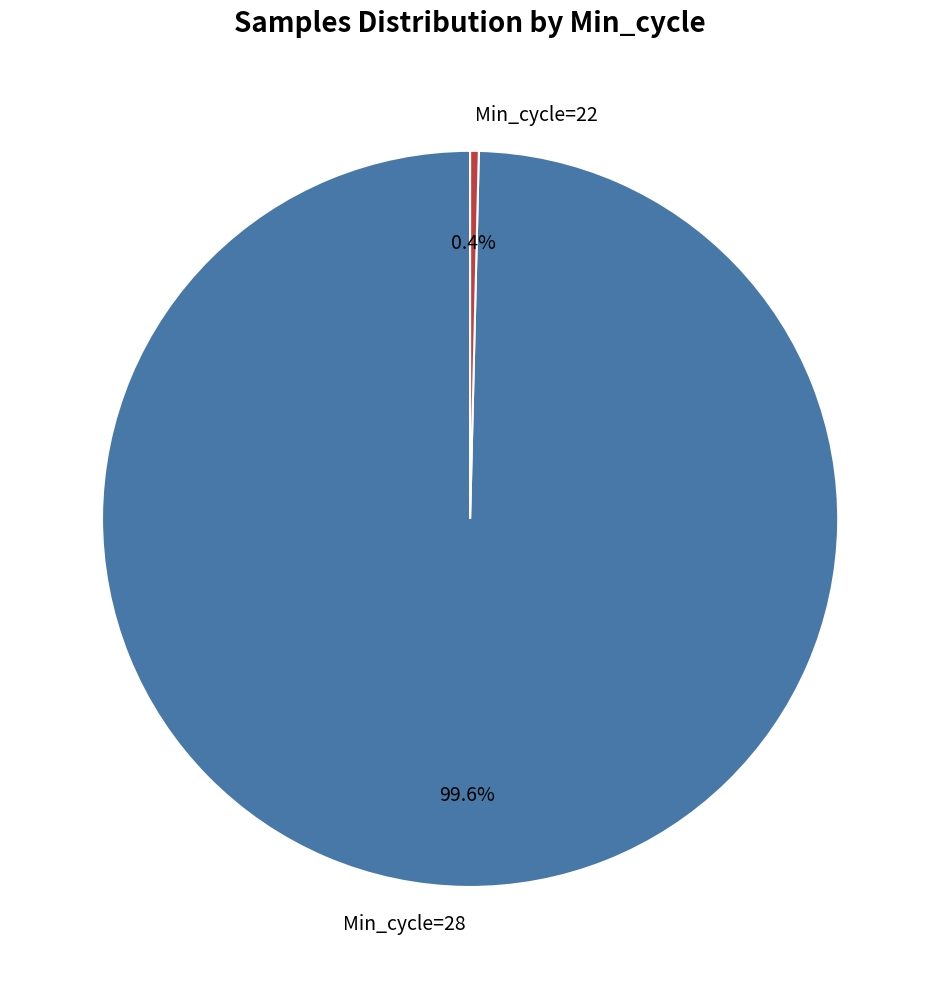

To the nearest percent, what is the difference between the largest and smallest slice percentages?

99%